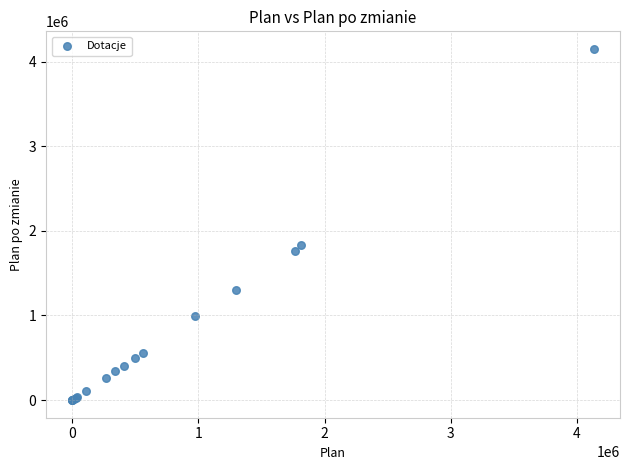

What Y value in the scatter plot is closest to 2074455?

1829000.0